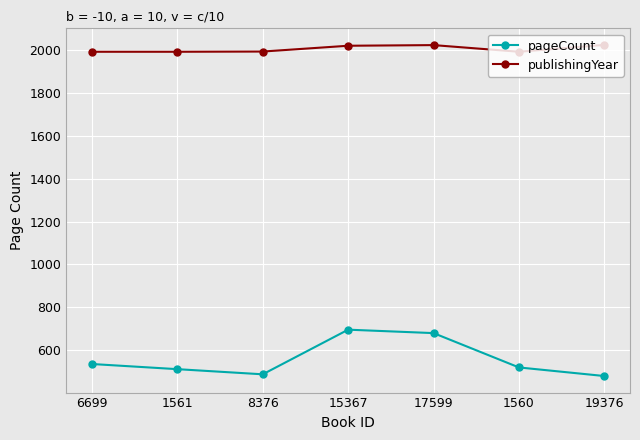

How many lines are shown in the chart?

2